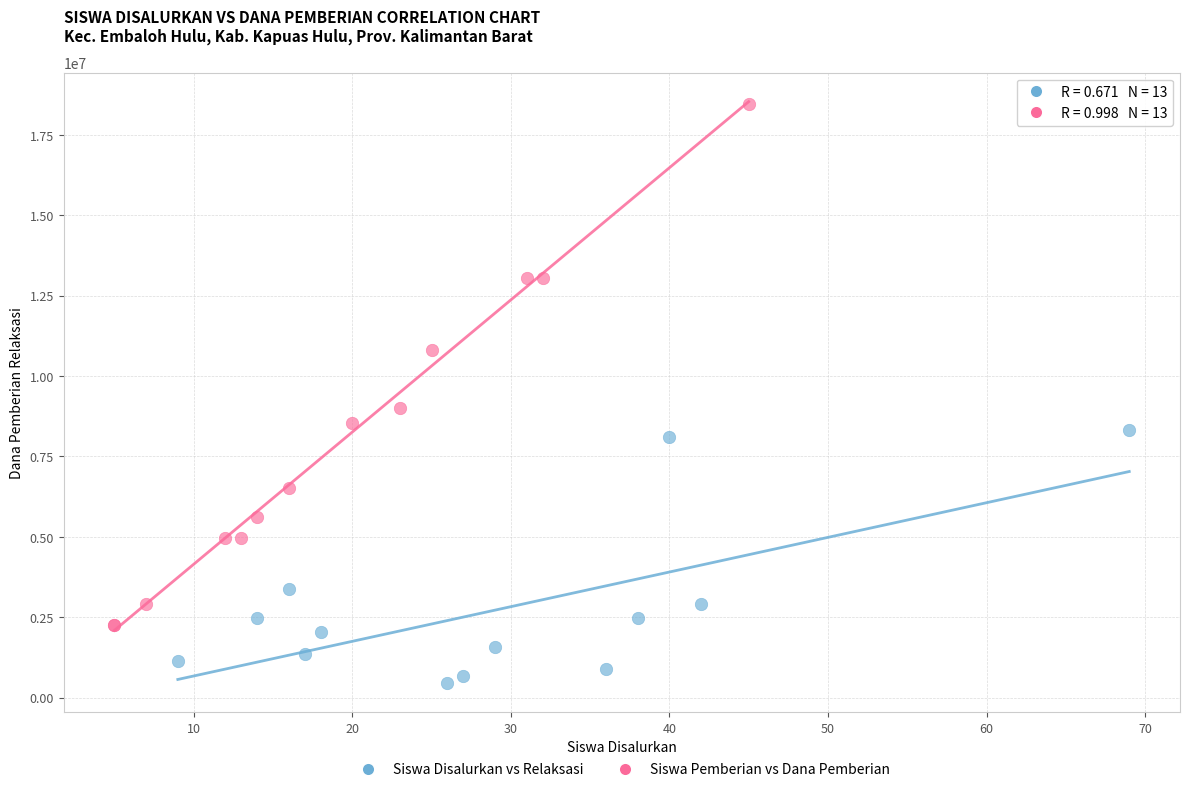

Which series has the largest Y range (max minus min)?

Siswa Pemberian vs Dana Pemberian